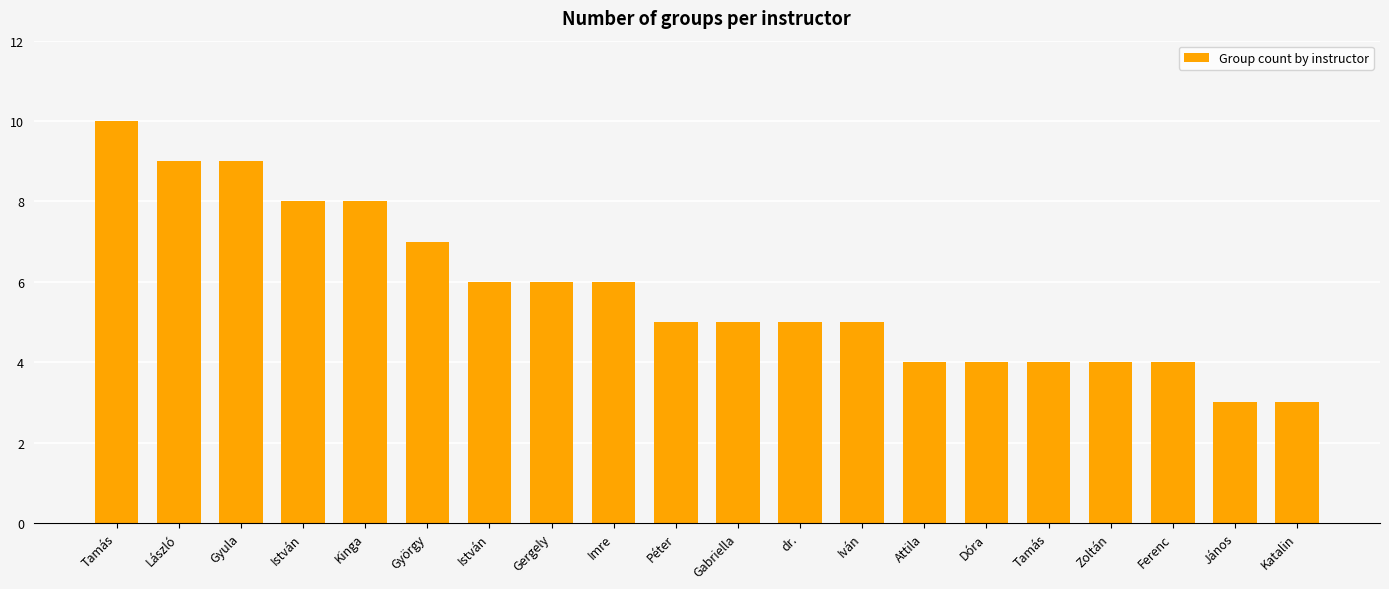

How many series are shown in this chart?

1